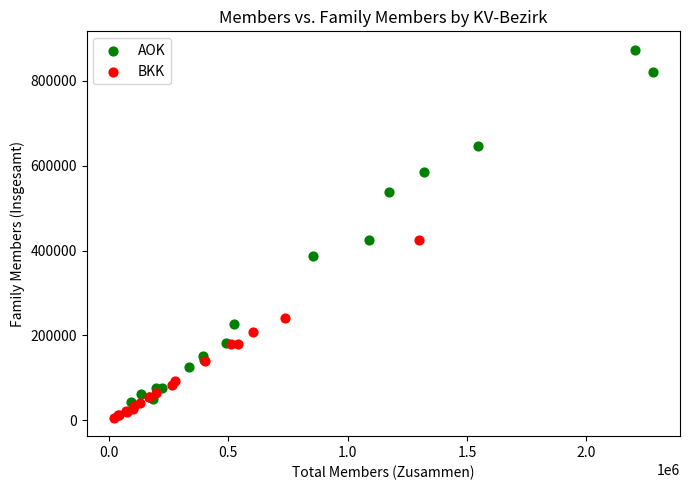

What are all the series names shown in the legend?

AOK, BKK